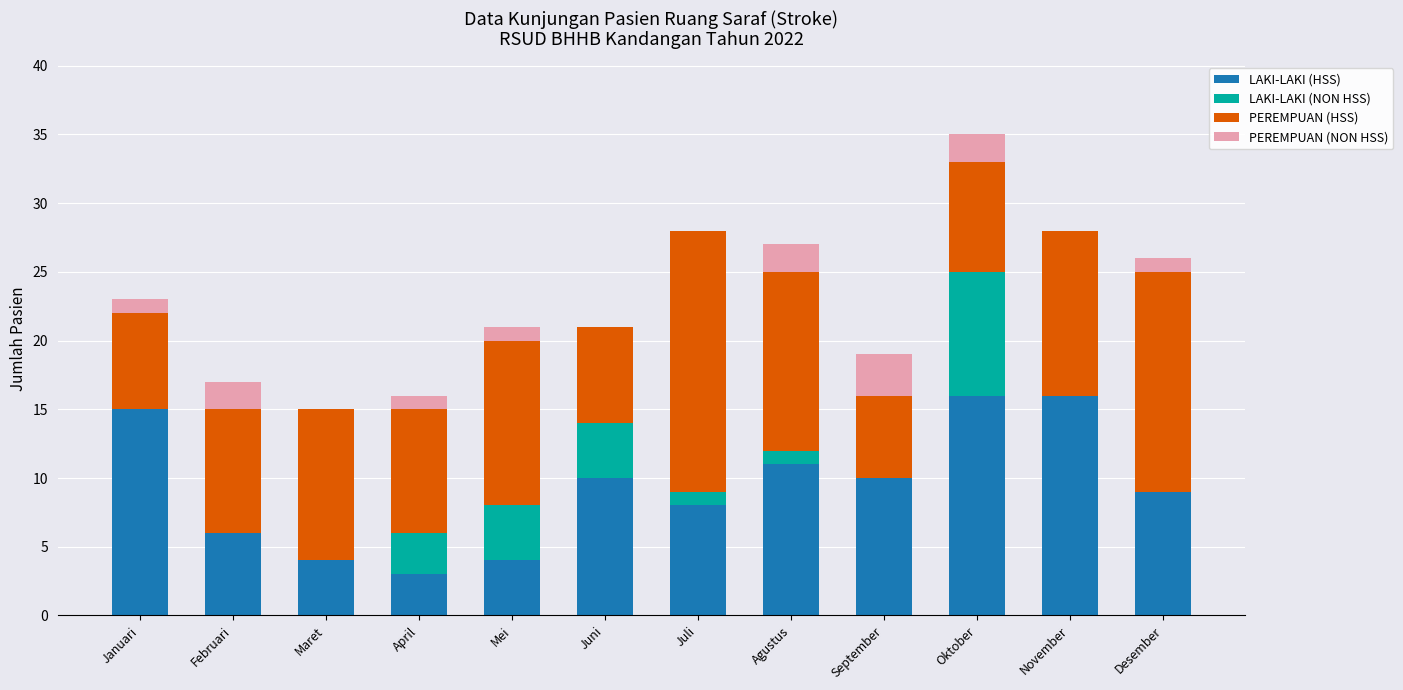

What is the total value across all series at September?

19